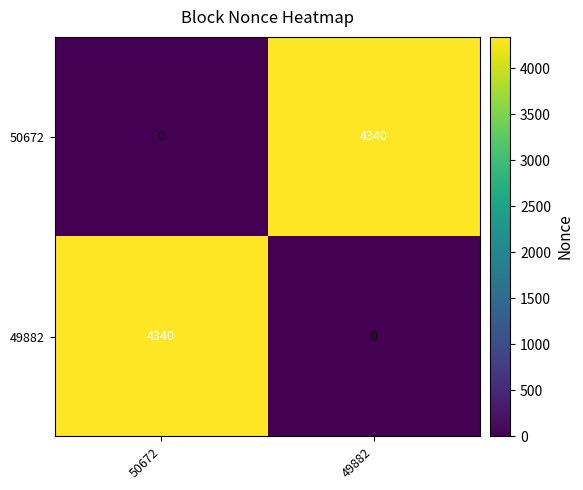

What is the difference between the maximum and minimum values in the 49882 series?

4340